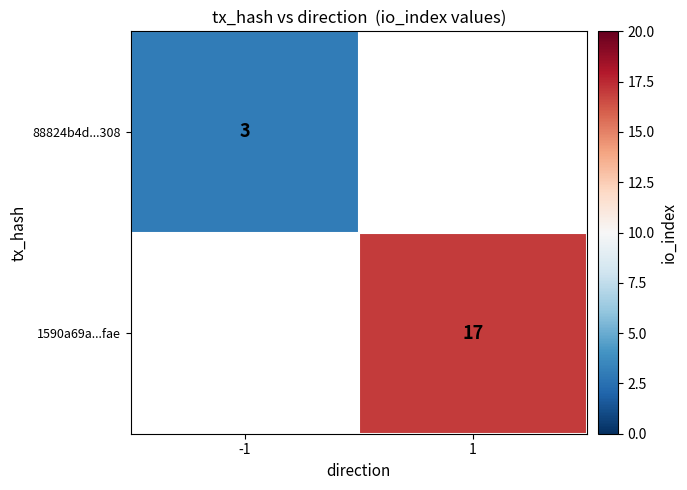

Between -1 and 1, which is larger?

1